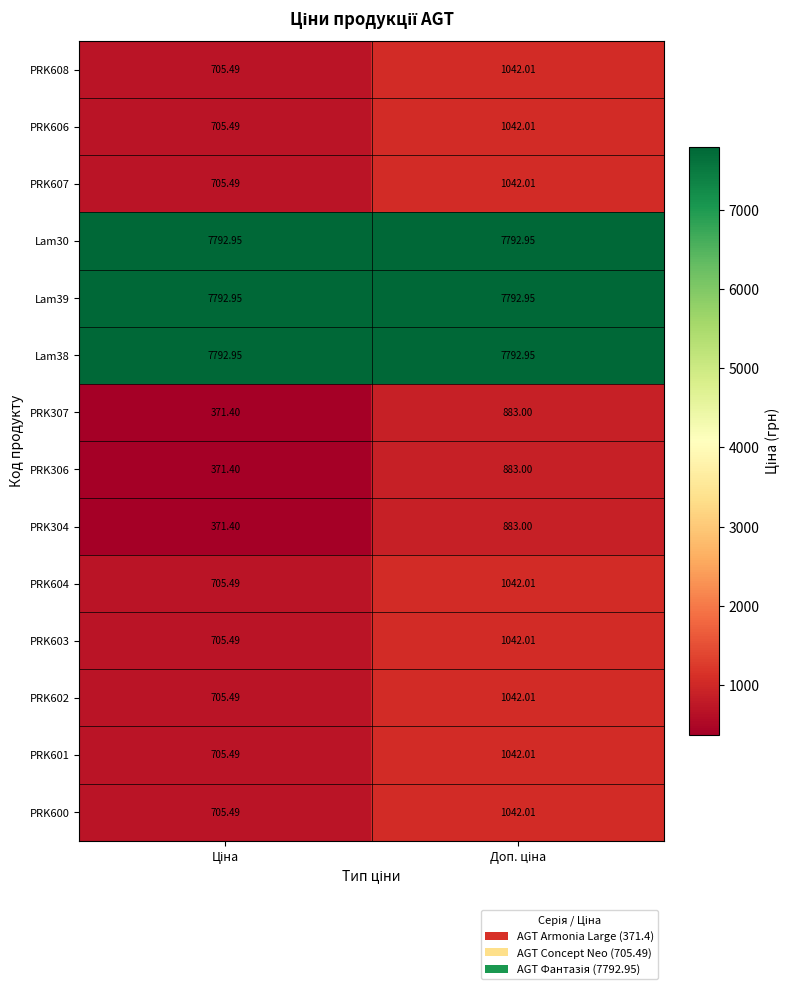

How many data points in PRK604 are above 1042?

1